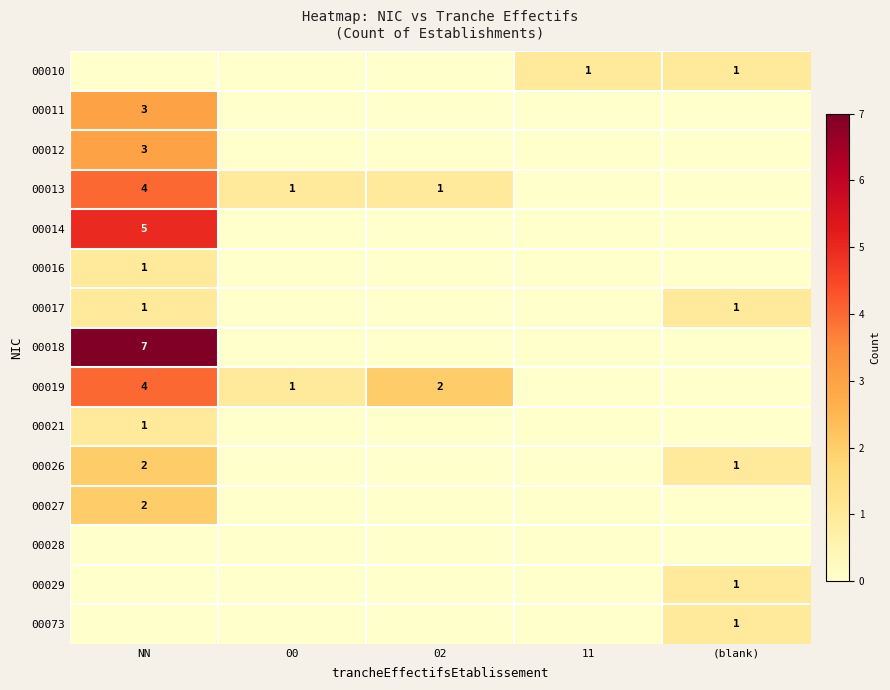

At which category is the sum across all series the highest?

NN